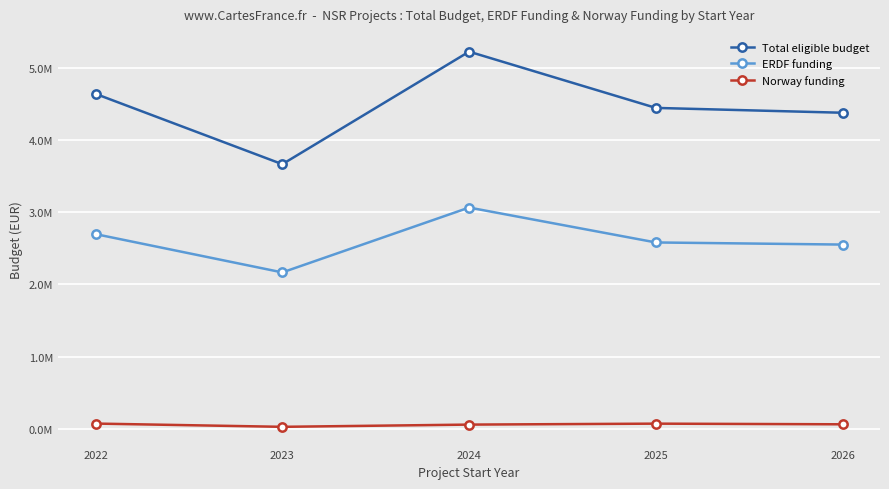

What are all the series names shown in the legend?

Total eligible budget, ERDF funding, Norway funding